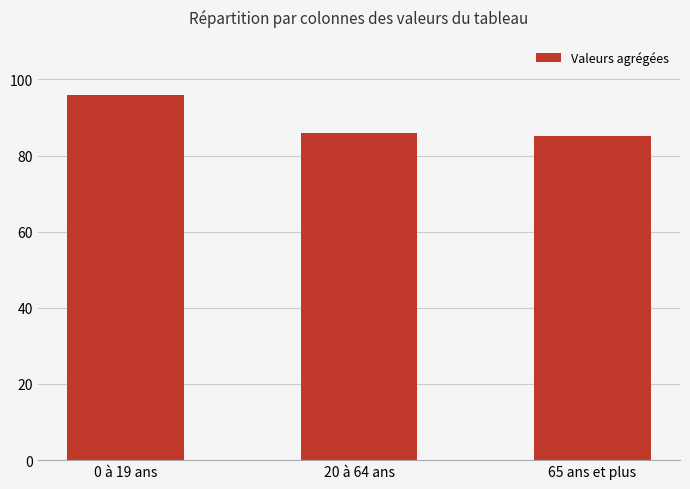

Is it true that the value at 0 à 19 ans is 151?

False